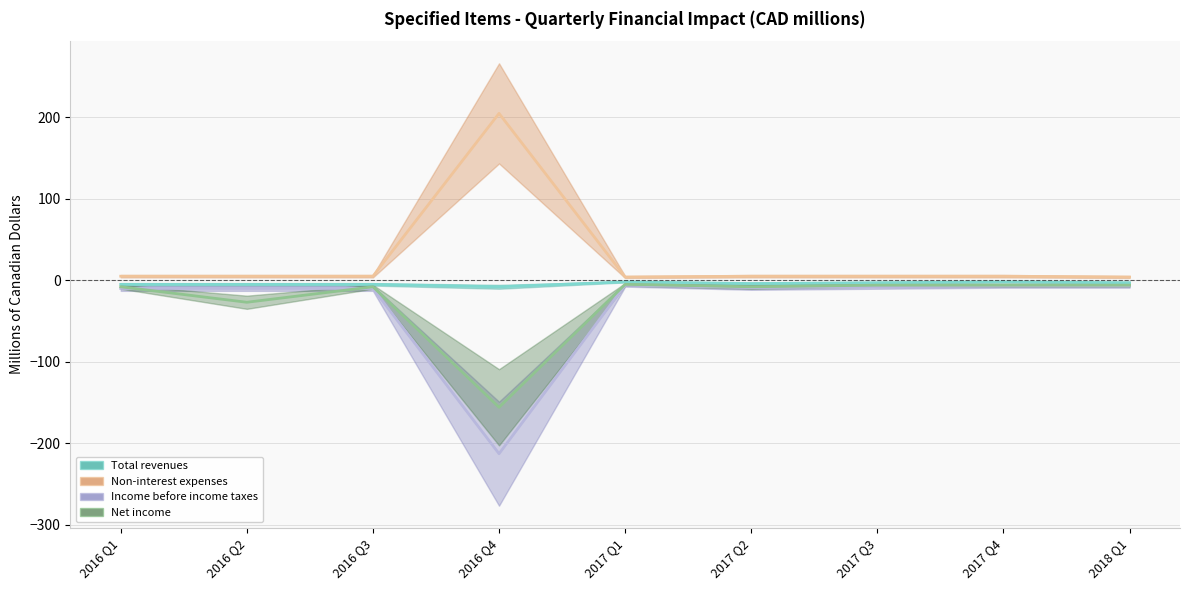

What is the smallest value displayed?

-213